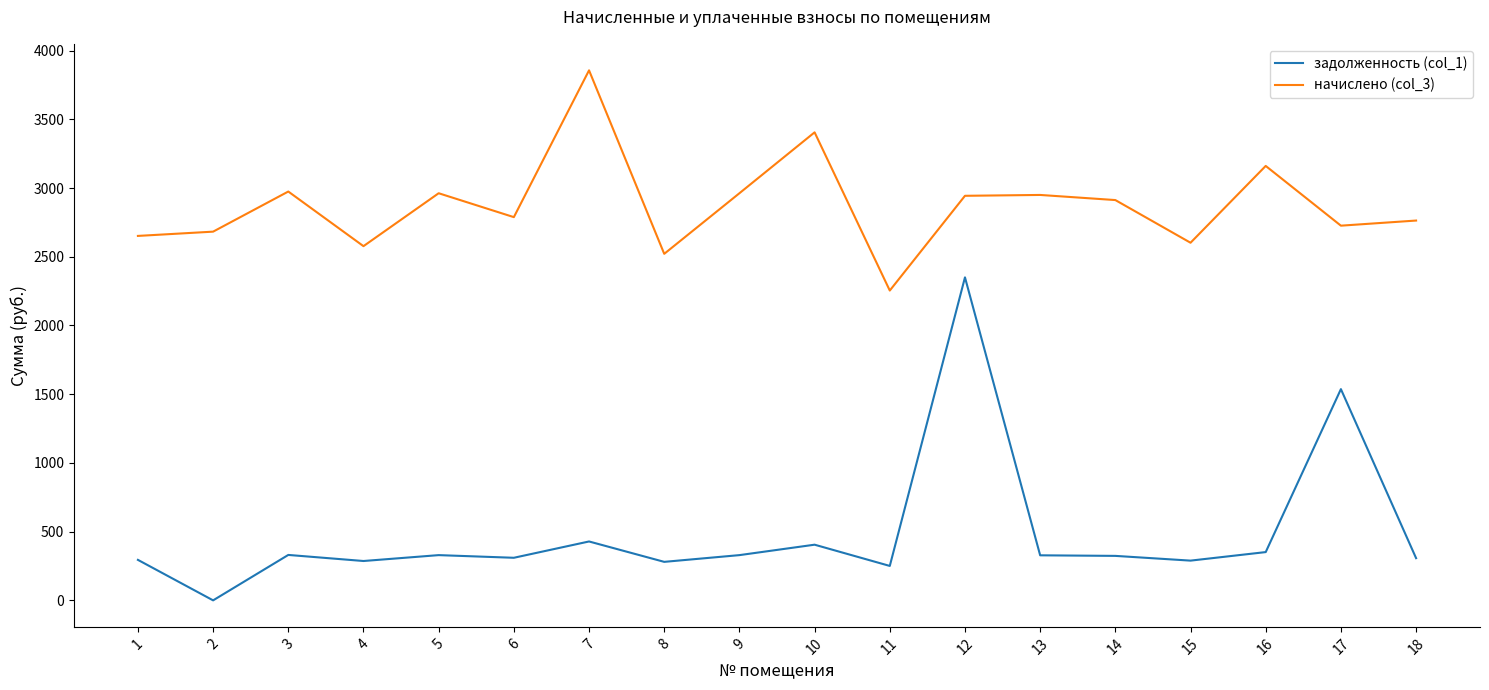

How many interior local peaks does the начислено (col_3) series have?

6